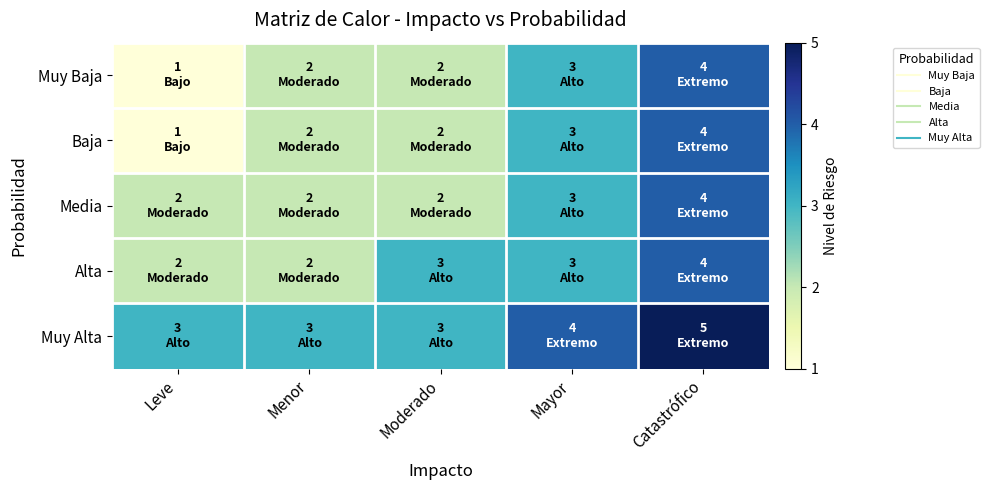

At which category does the chart reach its peak across all series?

Catastrófico